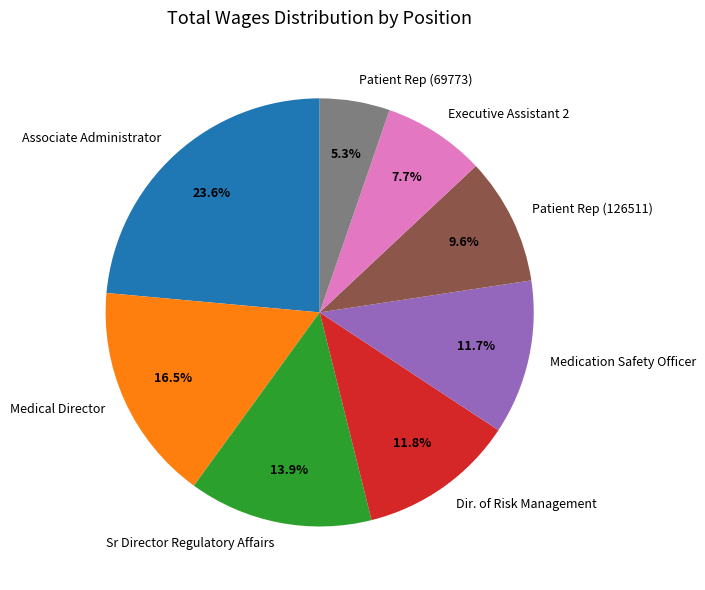

Is it true that Patient Rep (126511) is 10% of the pie?

True